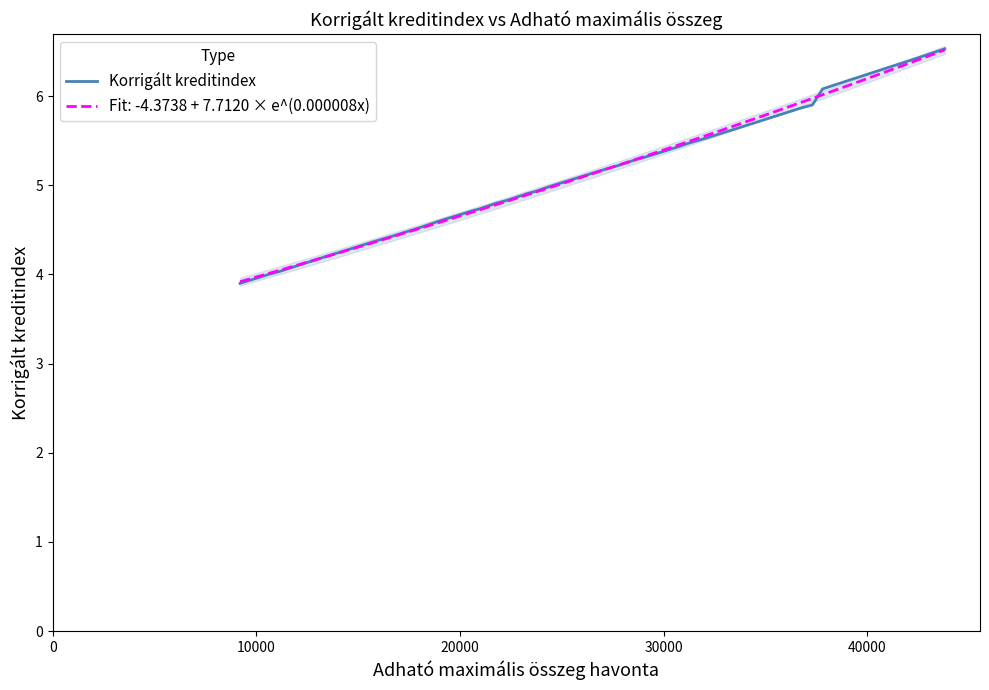

Does the chart display data point markers on the line(s)?

No